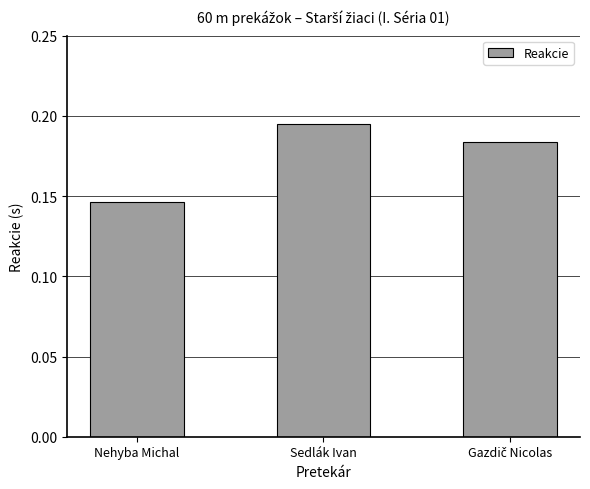

Is it true that the value at Sedlák Ivan is 0.1?

False